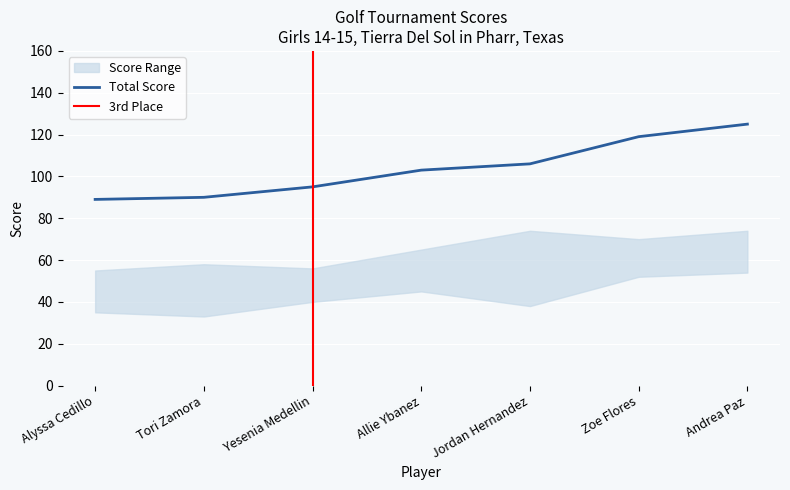

What is the maximum value for Total Score?

125